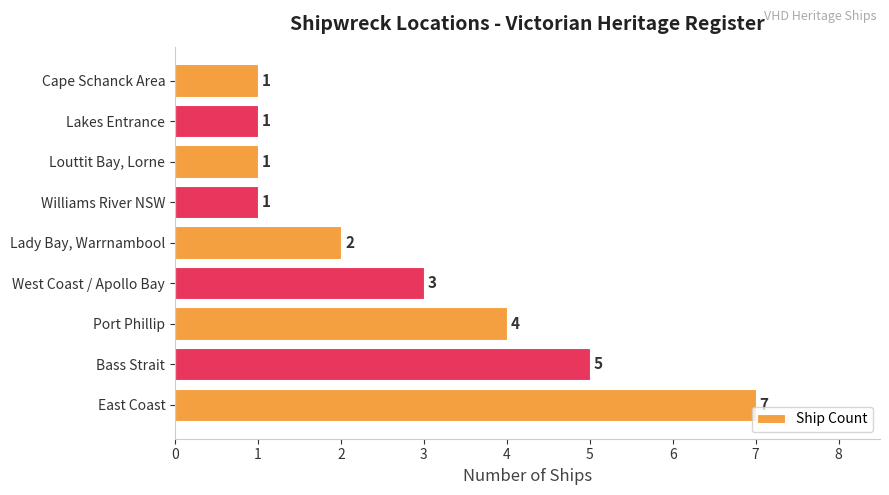

Are the bars grouped side by side (vs. stacked)?

No